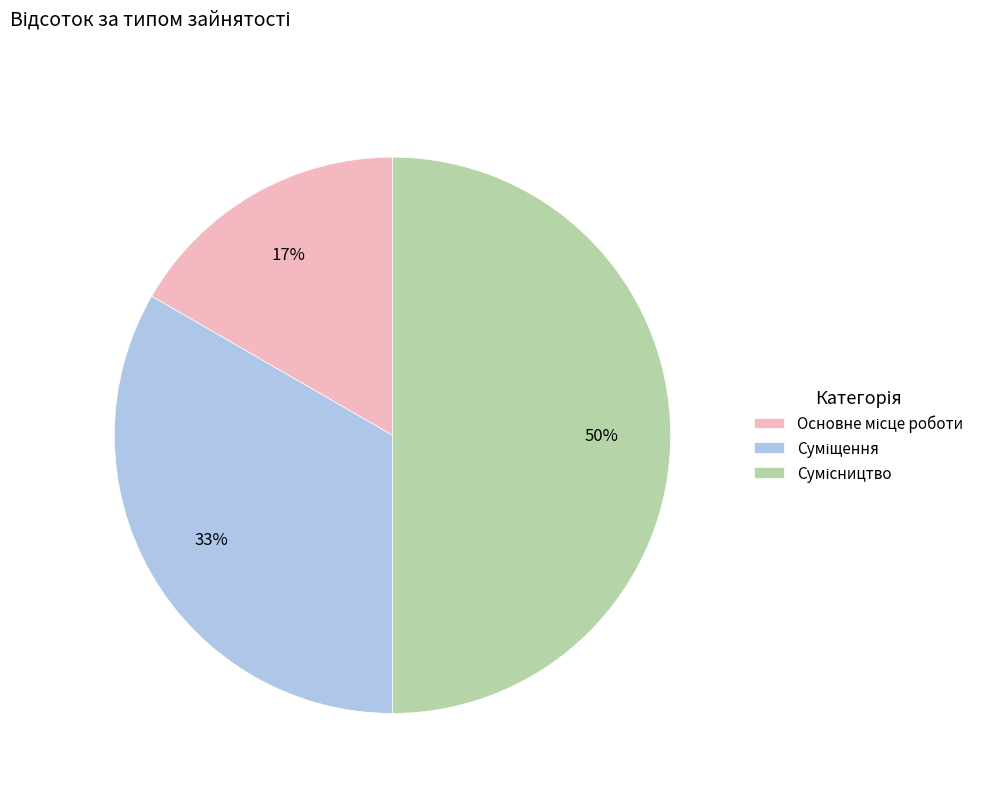

To the nearest percent, what is the difference between the largest and smallest slice percentages?

33%